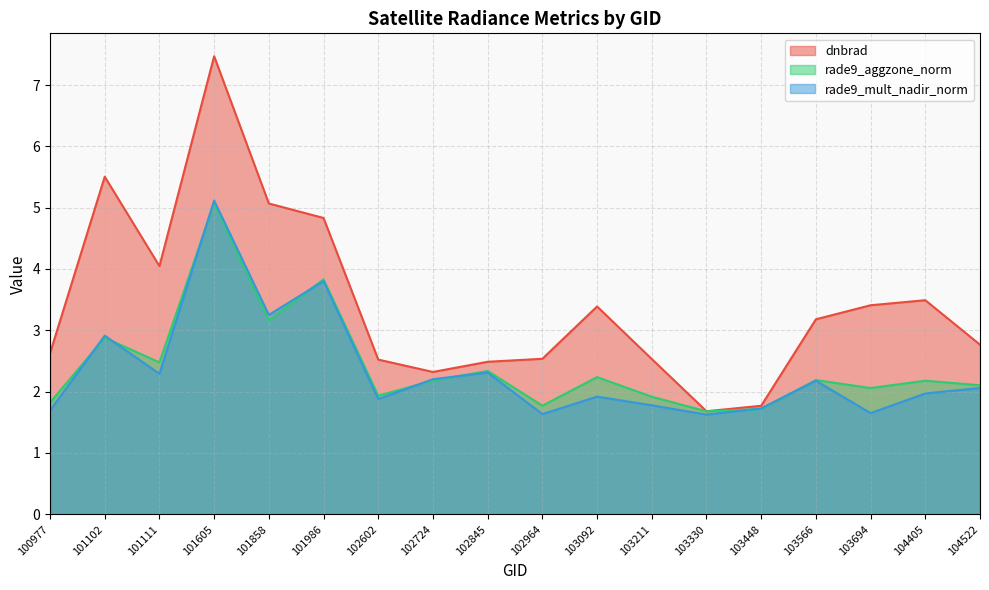

What is the value of the rade9_aggzone_norm point at the 9th from the left?

2.3